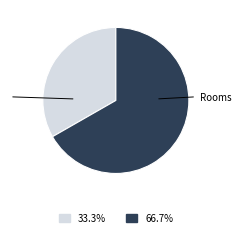

Is there any slice that represents more than half of the pie?

Yes